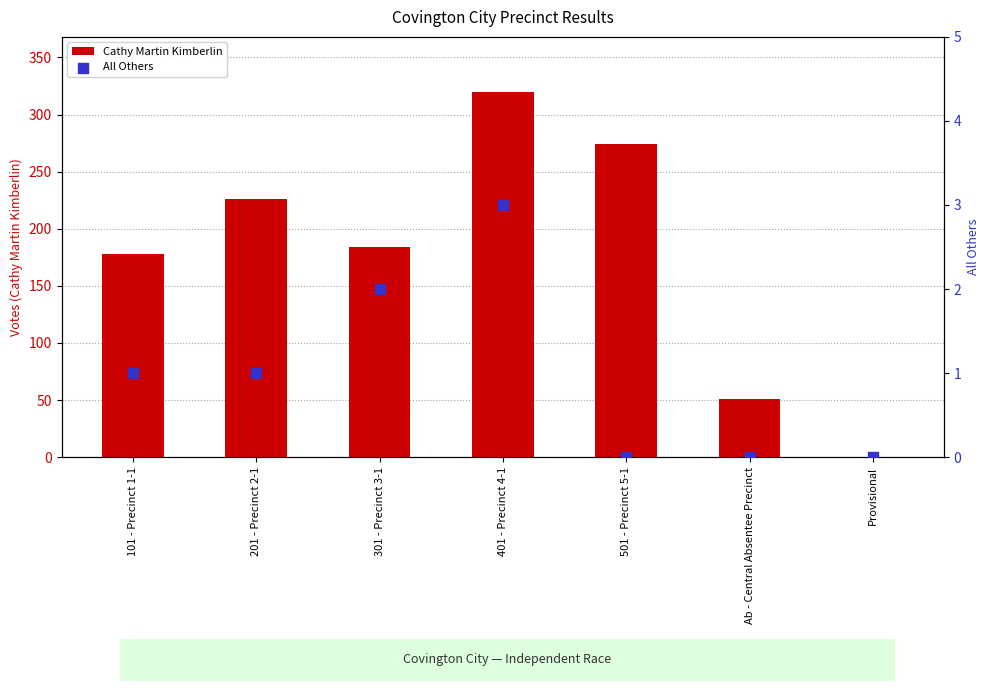

Which series contains the lowest Y value?

Cathy Martin Kimberlin